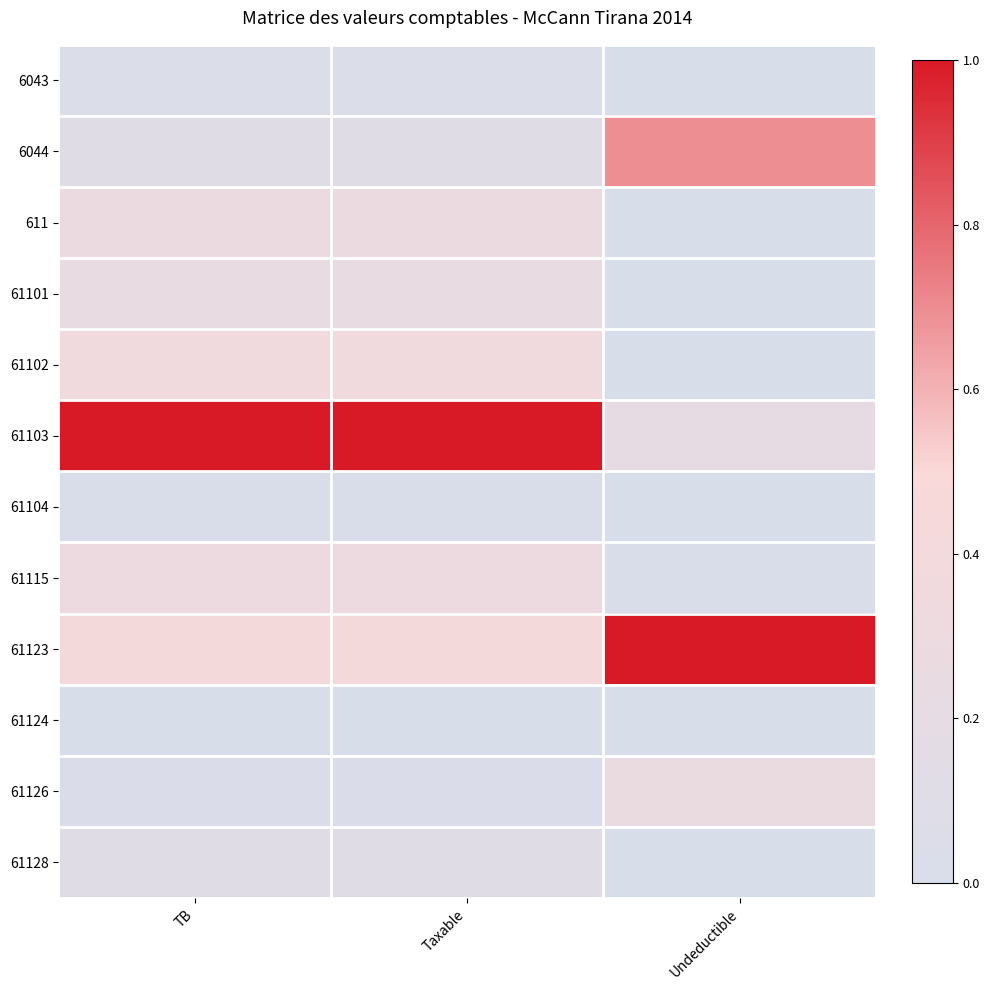

How many series are shown in this chart?

12